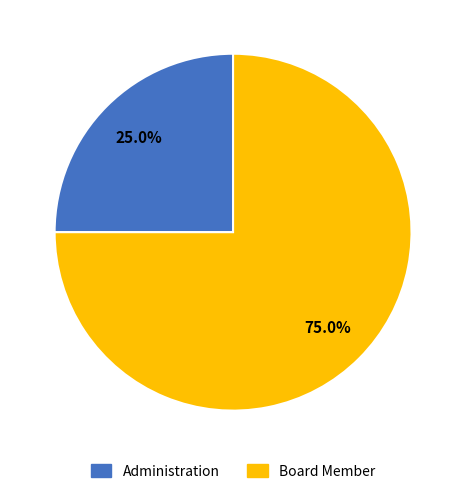

To the nearest percent, what is the difference between the Board Member and Administration slice percentages?

50%